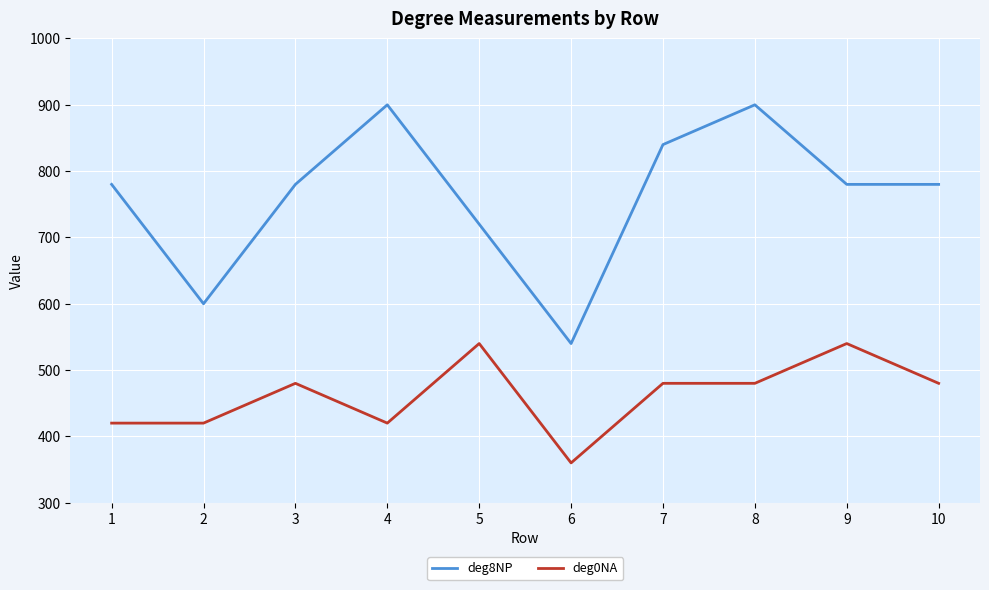

The value of deg0NA at 4 is 420. True or false?

True